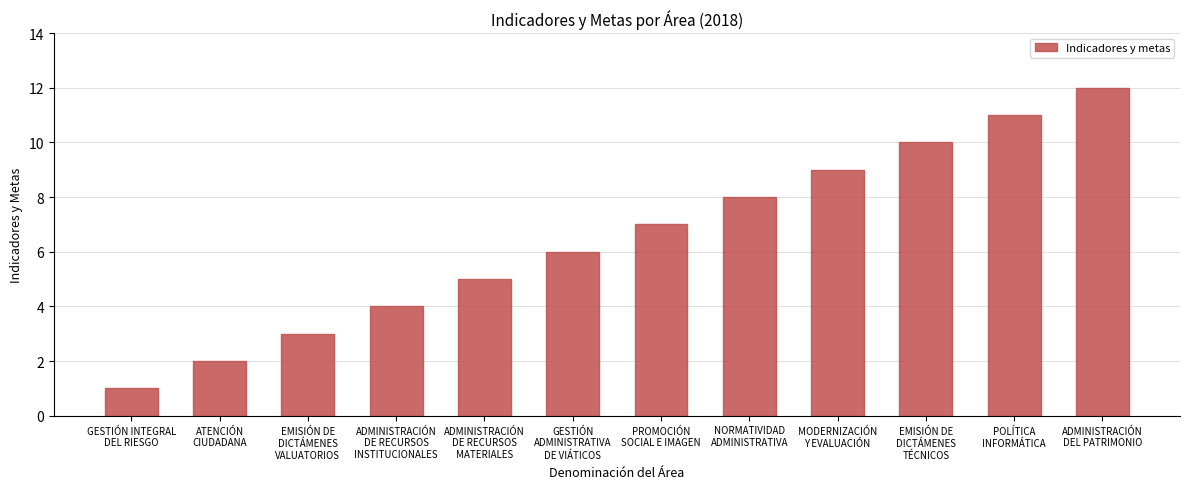

What is the maximum value shown in the chart?

12